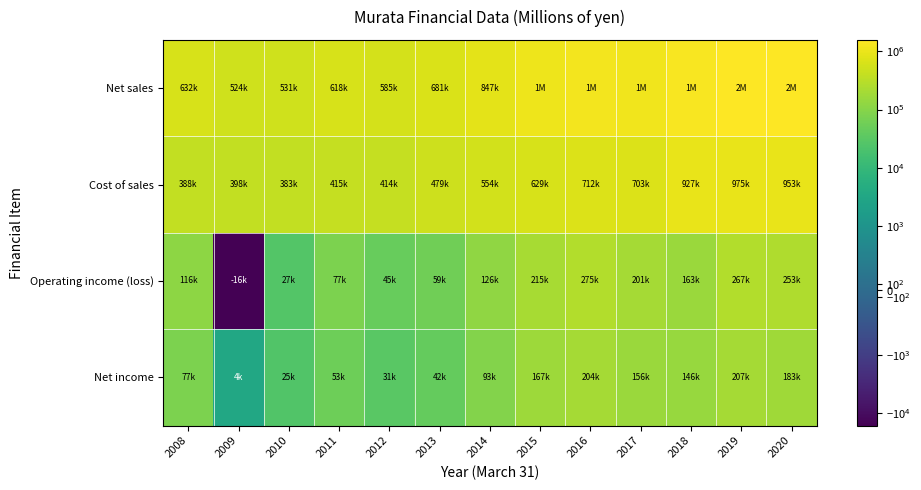

What is the spread (max minus min) of values at 2015?

876237